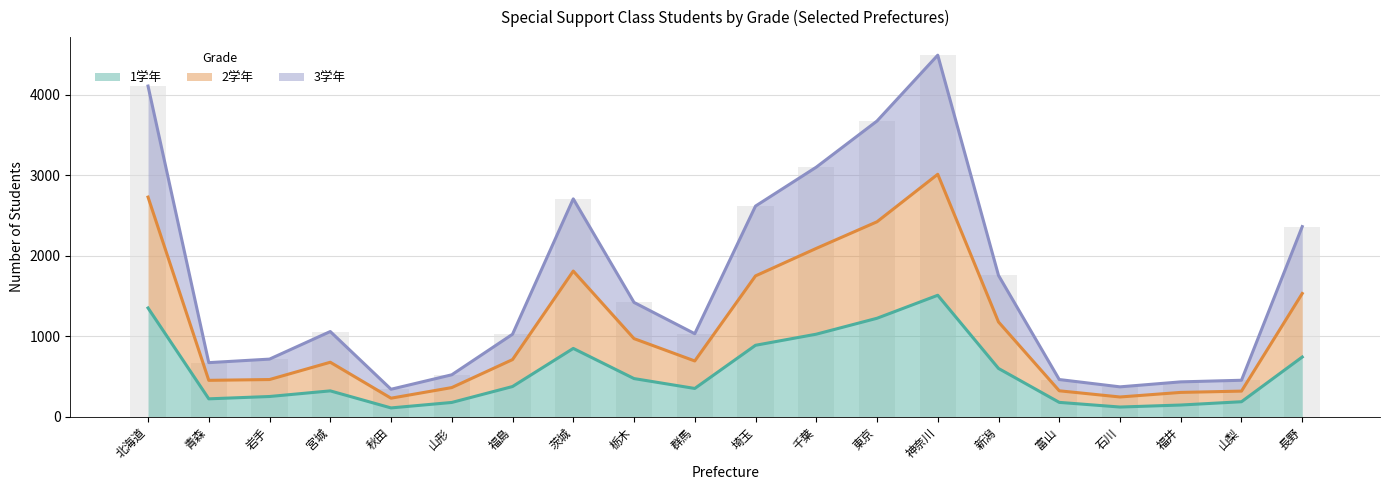

Where does the 3学年 series first go above 1058?

北海道